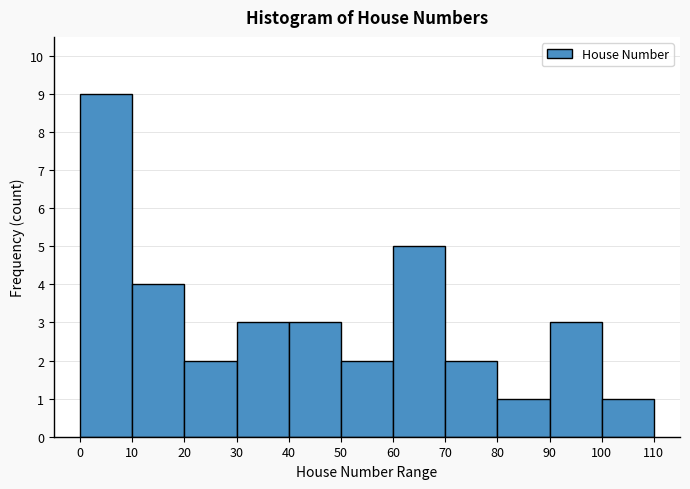

Over which range of the x-axis is the bar tallest?

0 to 10